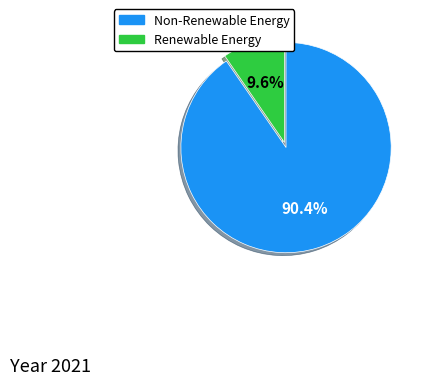

Which category has the biggest portion of the pie?

Non-Renewable Energy